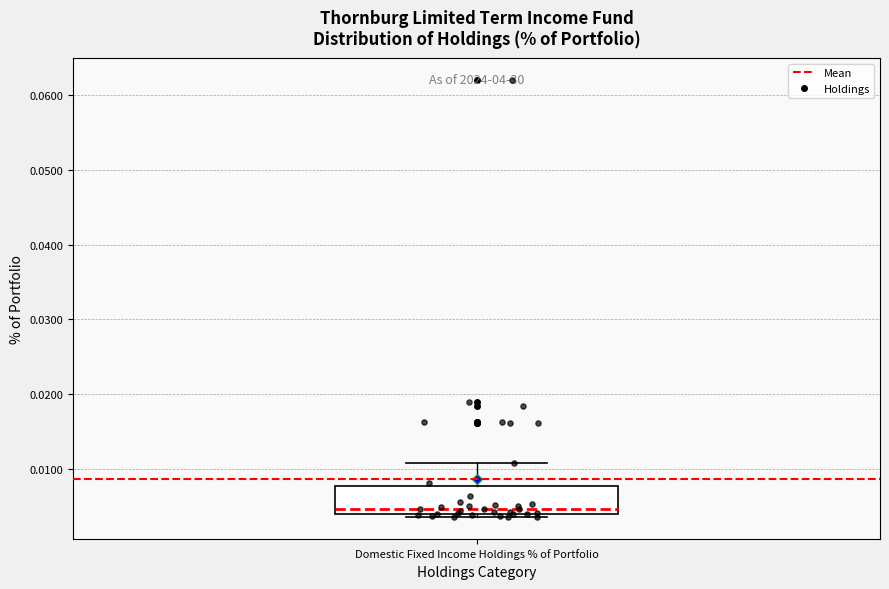

Where is the upper edge of the box for Domestic Fixed Income Holdings % of Portfolio on the y-axis? The values are not printed on the chart, so give them approximately, as read against the axis.

0.008